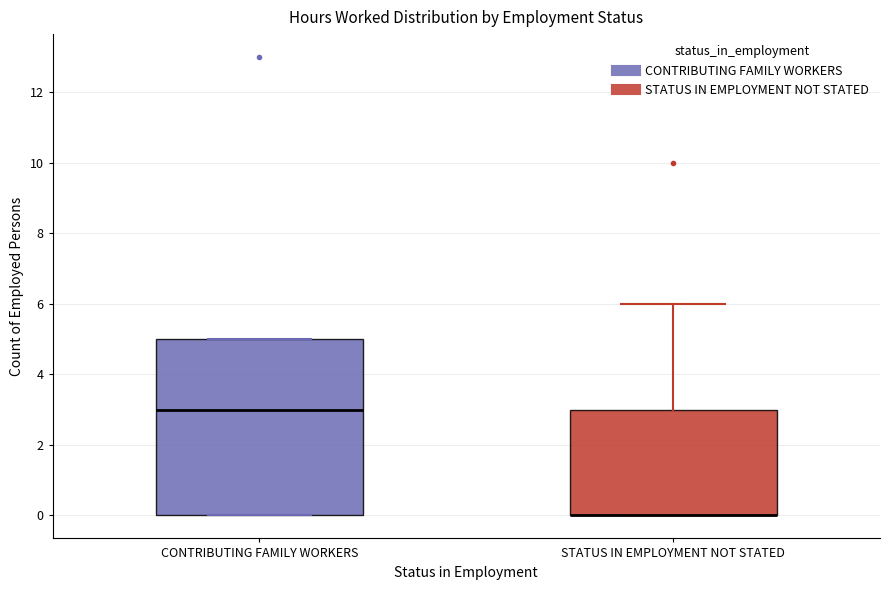

Reading left to right, read every box against the y-axis: the position of its median line, the range the box covers, and the ends of its whiskers. The values are not printed on the chart, so give them approximately, as read against the axis.

CONTRIBUTING FAMILY WORKERS: median 3, box 0 to 5, whiskers 0 to 5
STATUS IN EMPLOYMENT NOT STATED: median 0 (drawn on the box's lower edge), box 0 to 3, whiskers 0 to 6